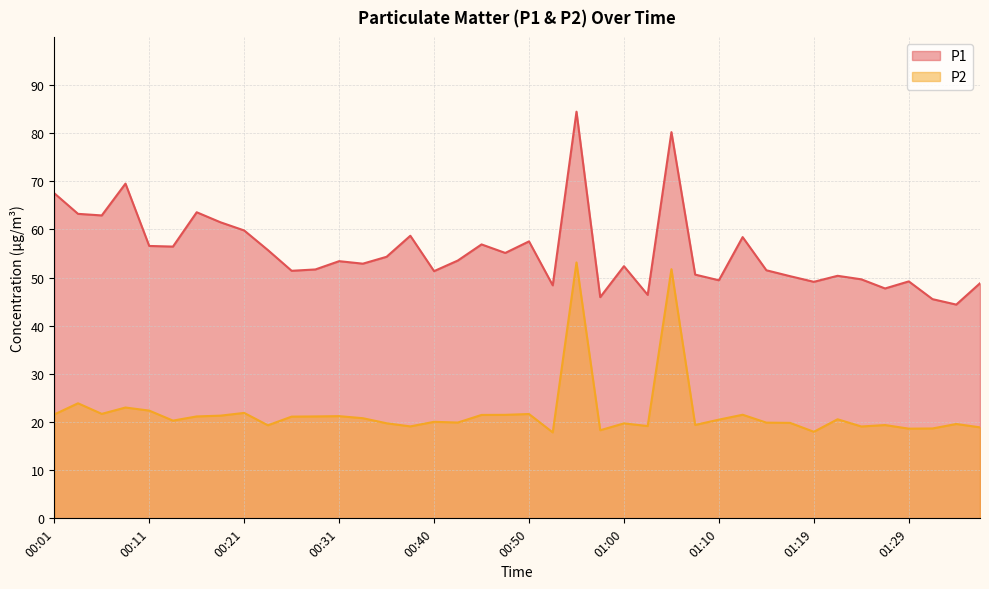

At which category is the sum across all series the highest?

00:55